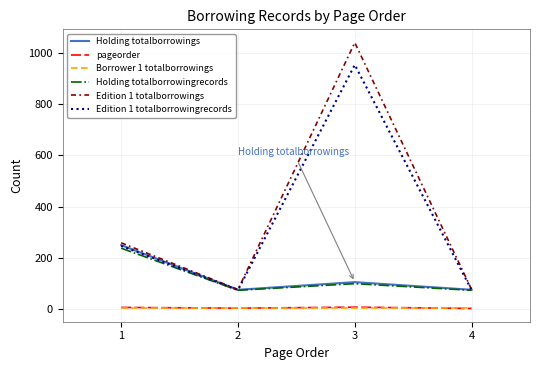

Is the value of pageorder at 1 greater than the value of Edition 1 totalborrowingrecords at 2?

No